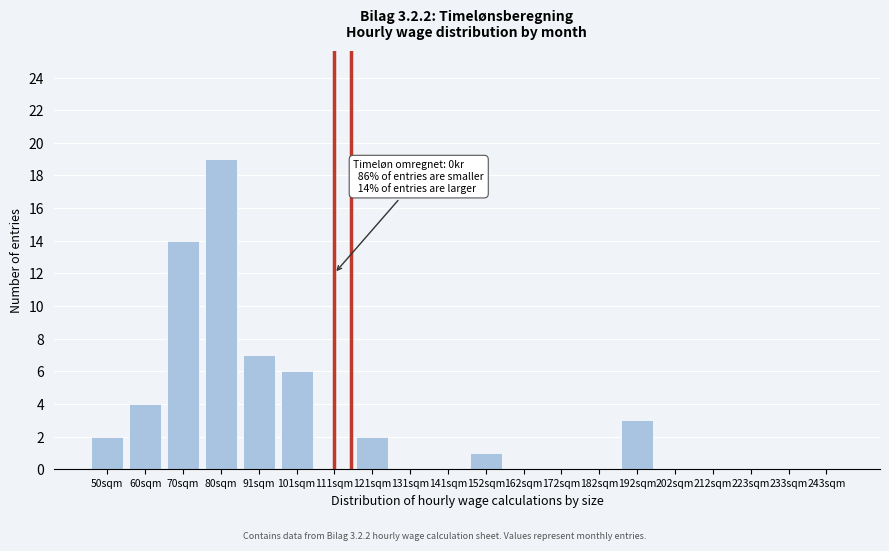

Reading left to right, transcribe all the data shown in this chart.

50sqm=2	60sqm=4	70sqm=14	80sqm=19	91sqm=7	101sqm=6	111sqm=0	121sqm=2	131sqm=0	141sqm=0	152sqm=1	162sqm=0	172sqm=0	182sqm=0	192sqm=3	202sqm=0	212sqm=0	223sqm=0	233sqm=0	243sqm=0